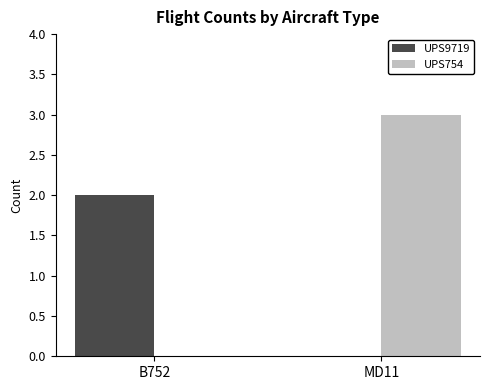

How many UPS9719 values are between 0 and 2?

2